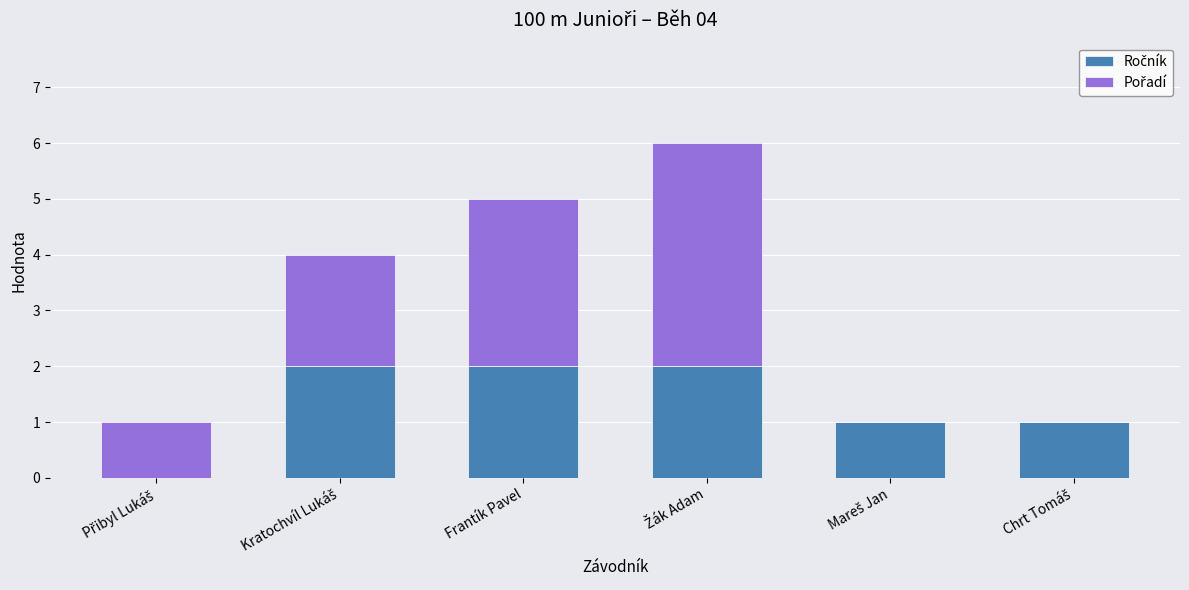

What is the total value across all series at Frantík Pavel?

5